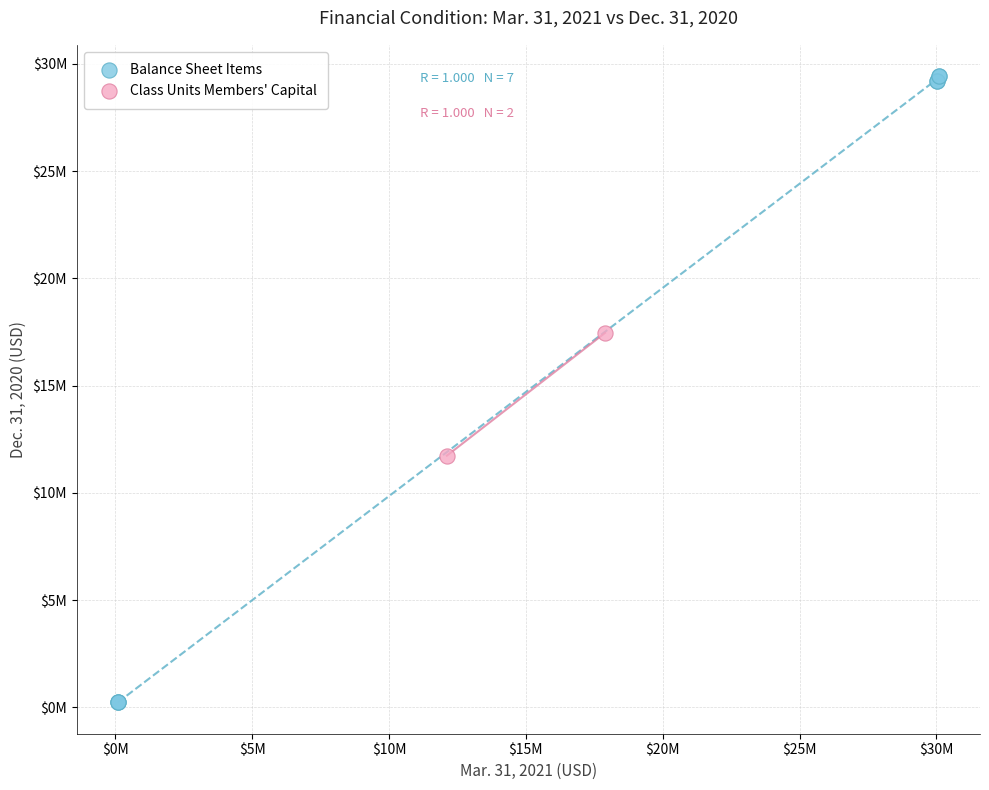

Which series contains the lowest Y value?

Balance Sheet Items